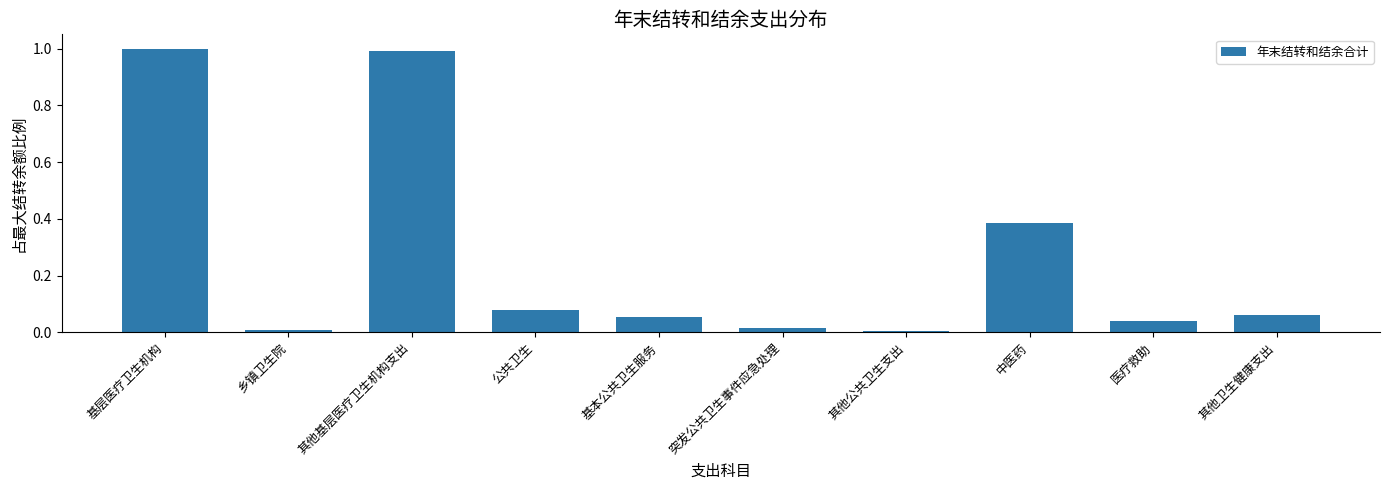

The chart shows a value of 1.5 at 其他基层医疗卫生机构支出. True or false?

False